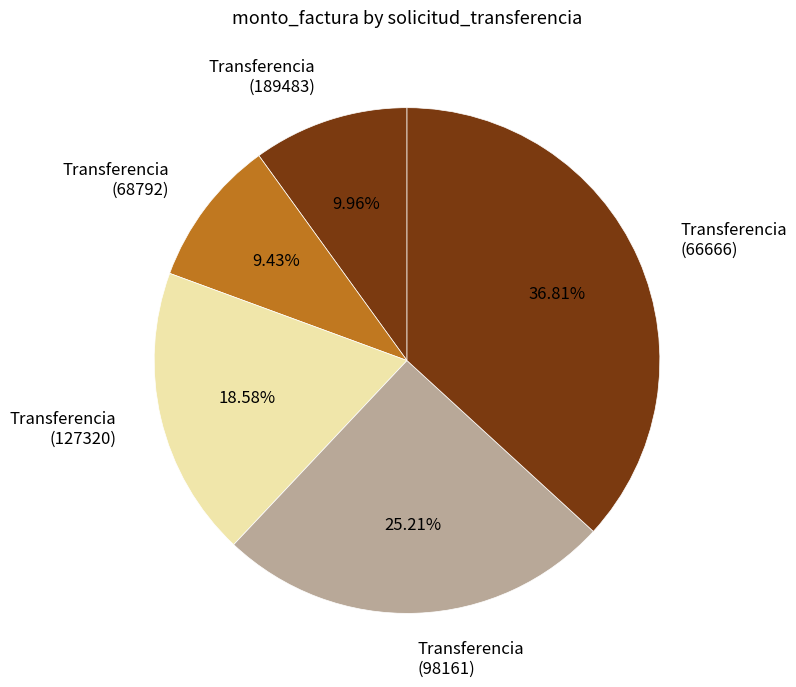

Does Transferencia (127320) represent more than half of the total?

No